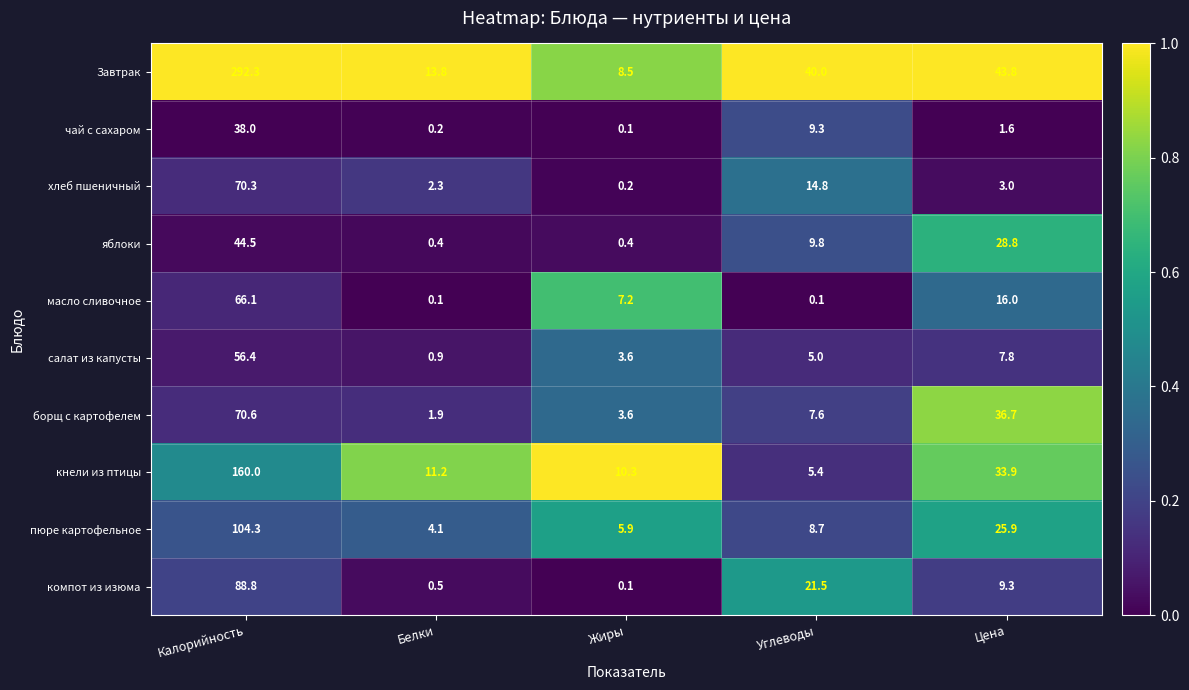

What is the maximum value for компот из изюма?

88.8